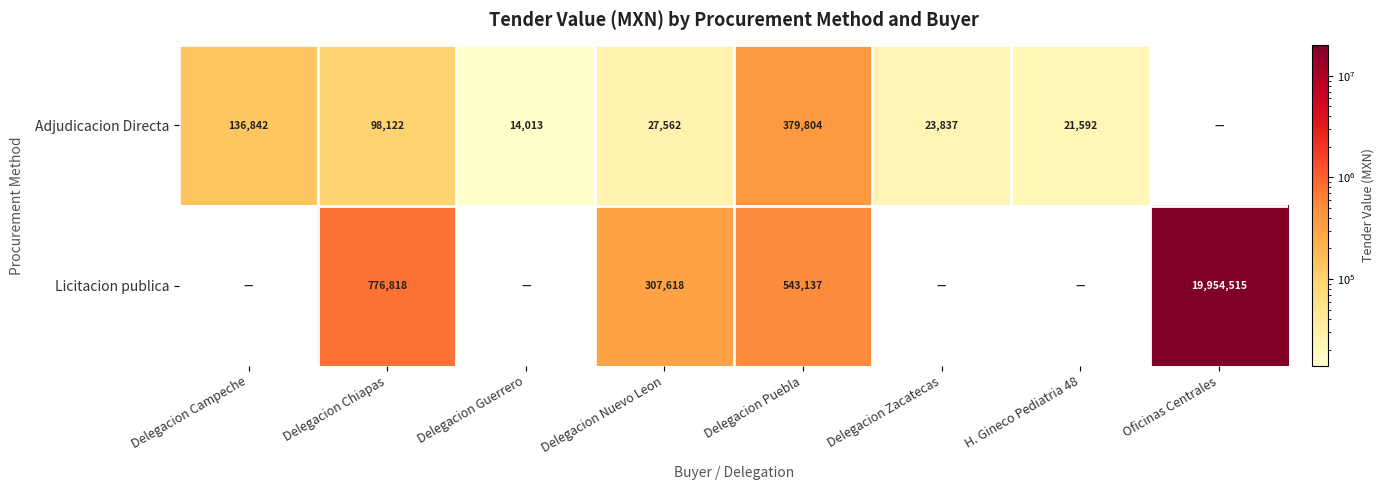

What is the spread (max minus min) of values at Delegacion Chiapas?

678696